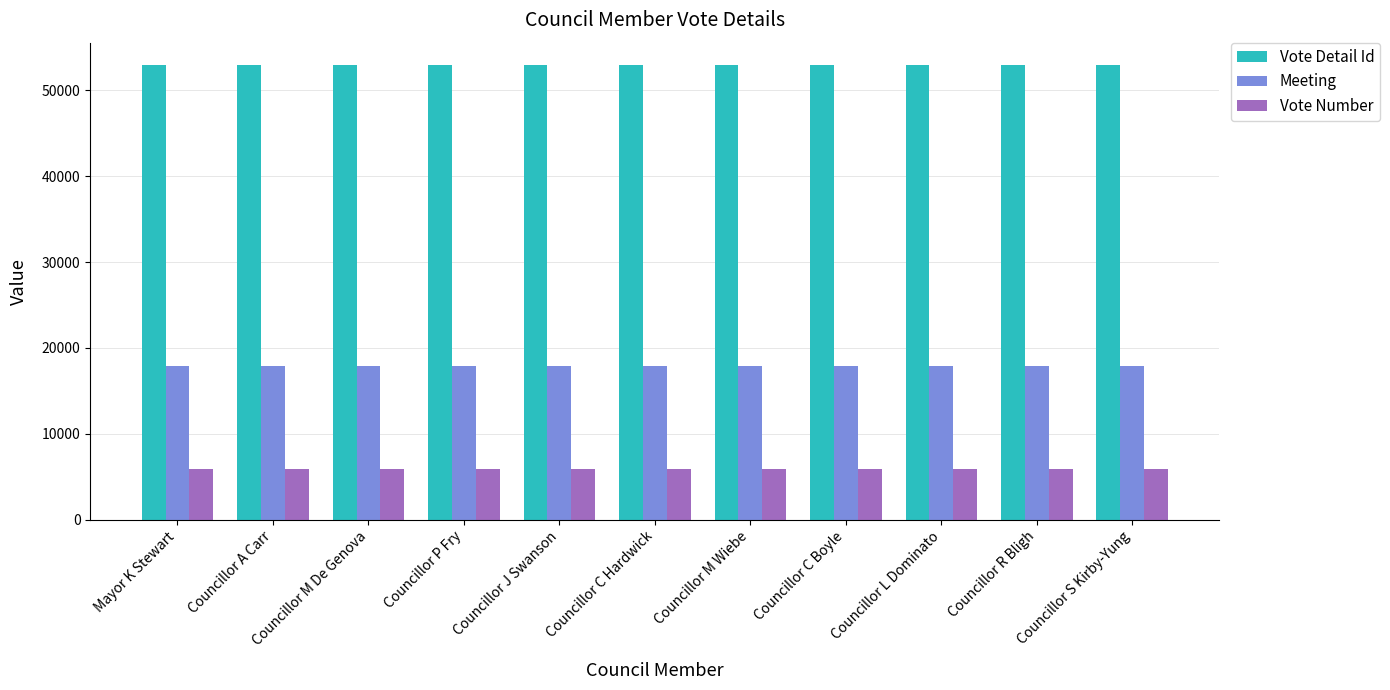

Is it true that Vote Detail Id equals 77261 at Councillor P Fry?

False